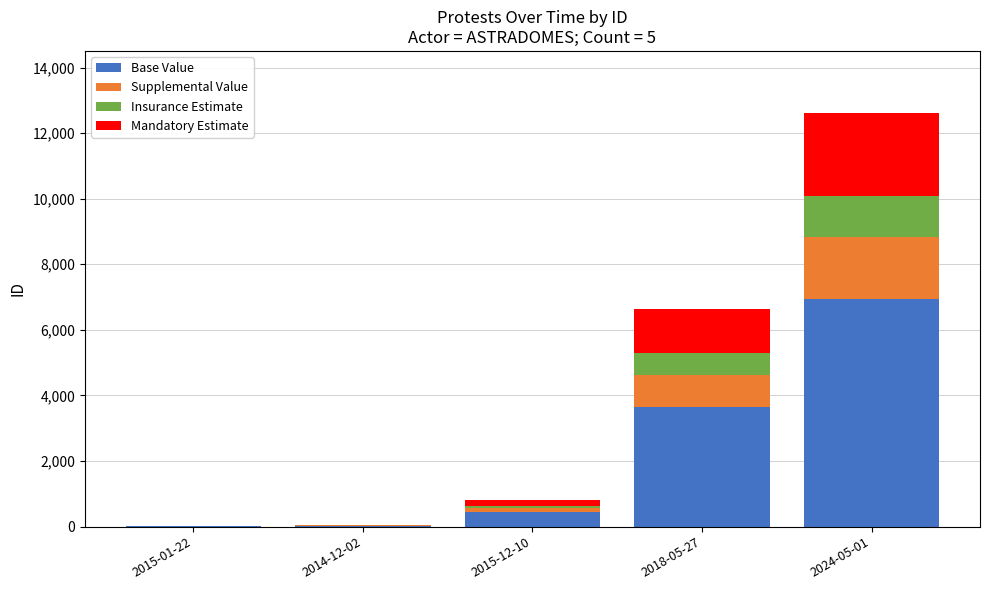

At which category is the sum across all series the highest?

2024-05-01